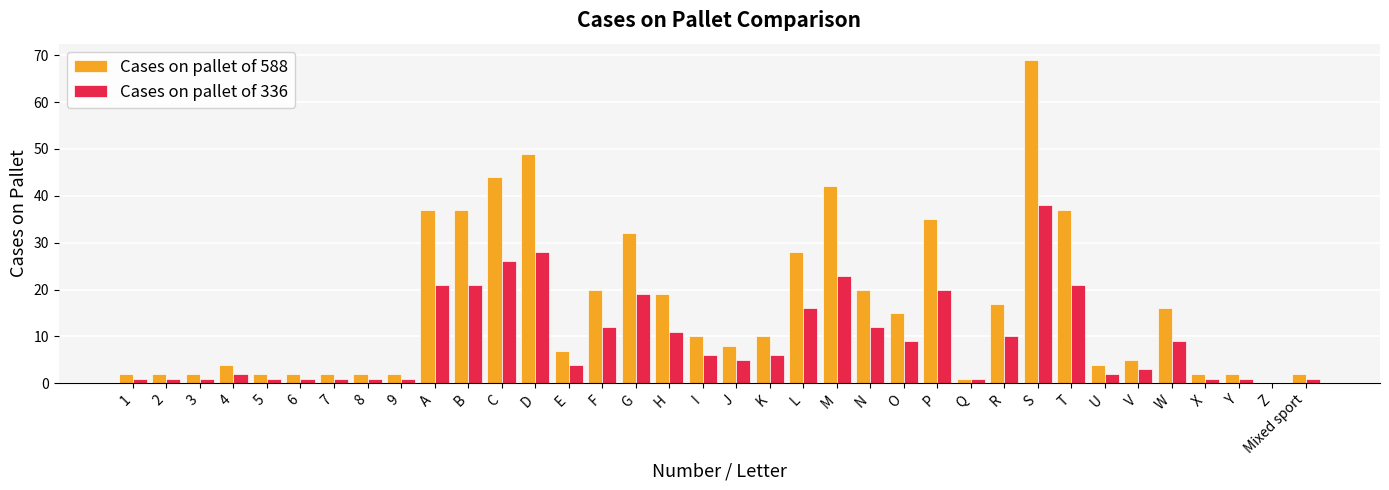

Reading left to right, transcribe all the data shown in this chart.

Cases on pallet of 588: 2	2	2	4	2	2	2	2	2	37	37	44	49	7	20	32	19	10	8	10	28	42	20	15	35	1	17	69	37	4	5	16	2	2	0	2
Cases on pallet of 336: 1	1	1	2	1	1	1	1	1	21	21	26	28	4	12	19	11	6	5	6	16	23	12	9	20	1	10	38	21	2	3	9	1	1	0	1